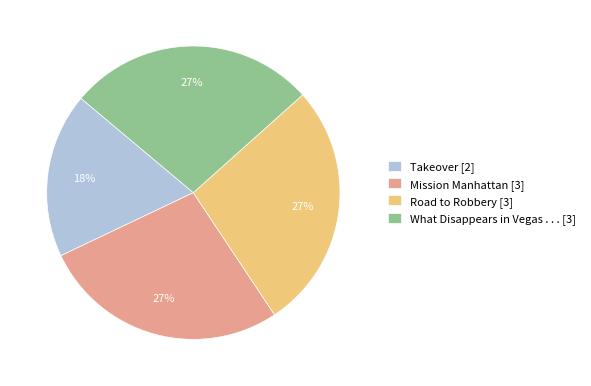

Approximately how many times larger is the value at Road to Robbery compared to What Disappears in Vegas . . .?

1.0